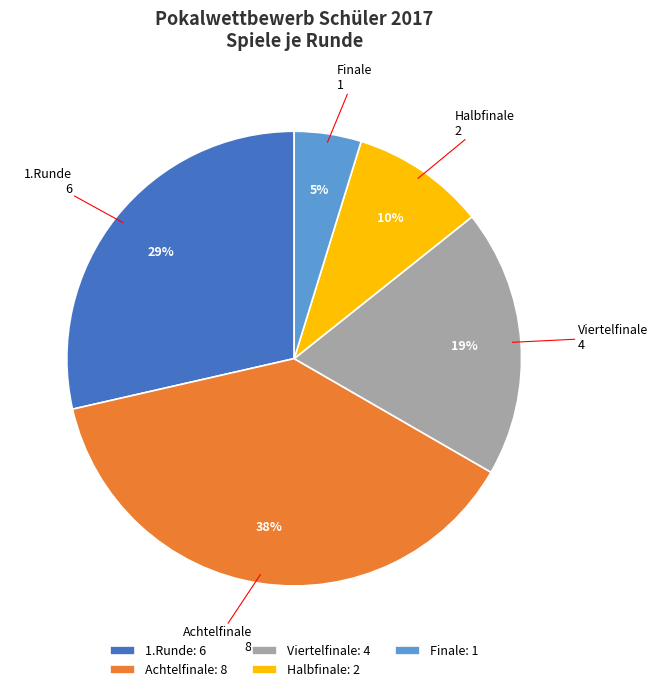

Approximately how many times larger is the value at Viertelfinale compared to 1.Runde?

0.7